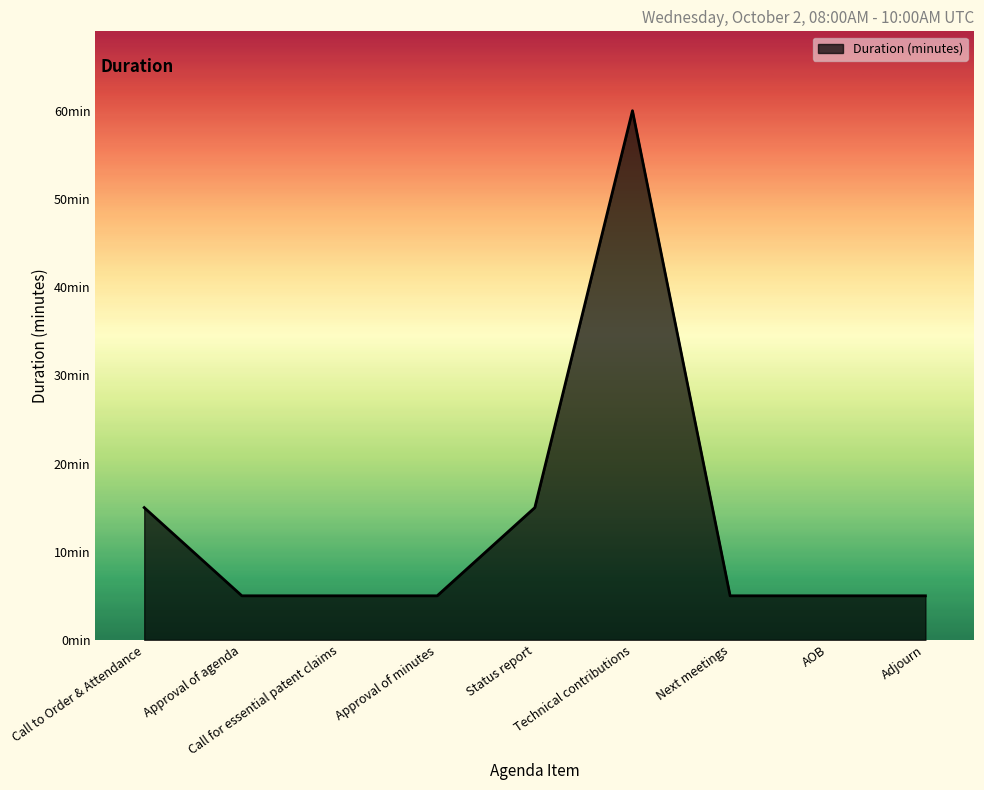

List the labels in order of value, smallest first.

Approval of agenda, Call for essential patent claims, Approval of minutes, Next meetings, AOB, Adjourn, Call to Order & Attendance, Status report, Technical contributions